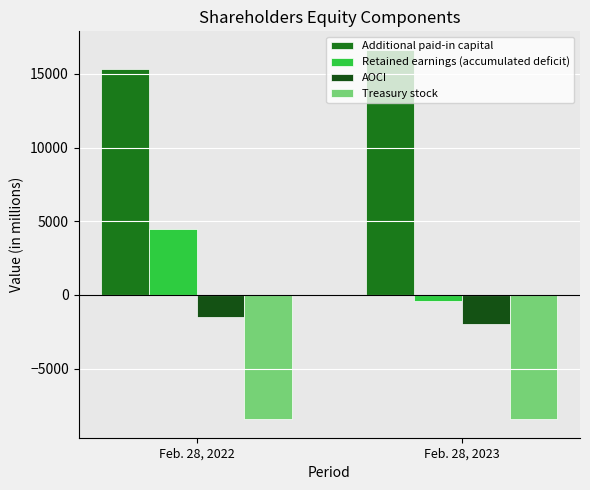

Count the AOCI values in the range -1972 to -1486.

2